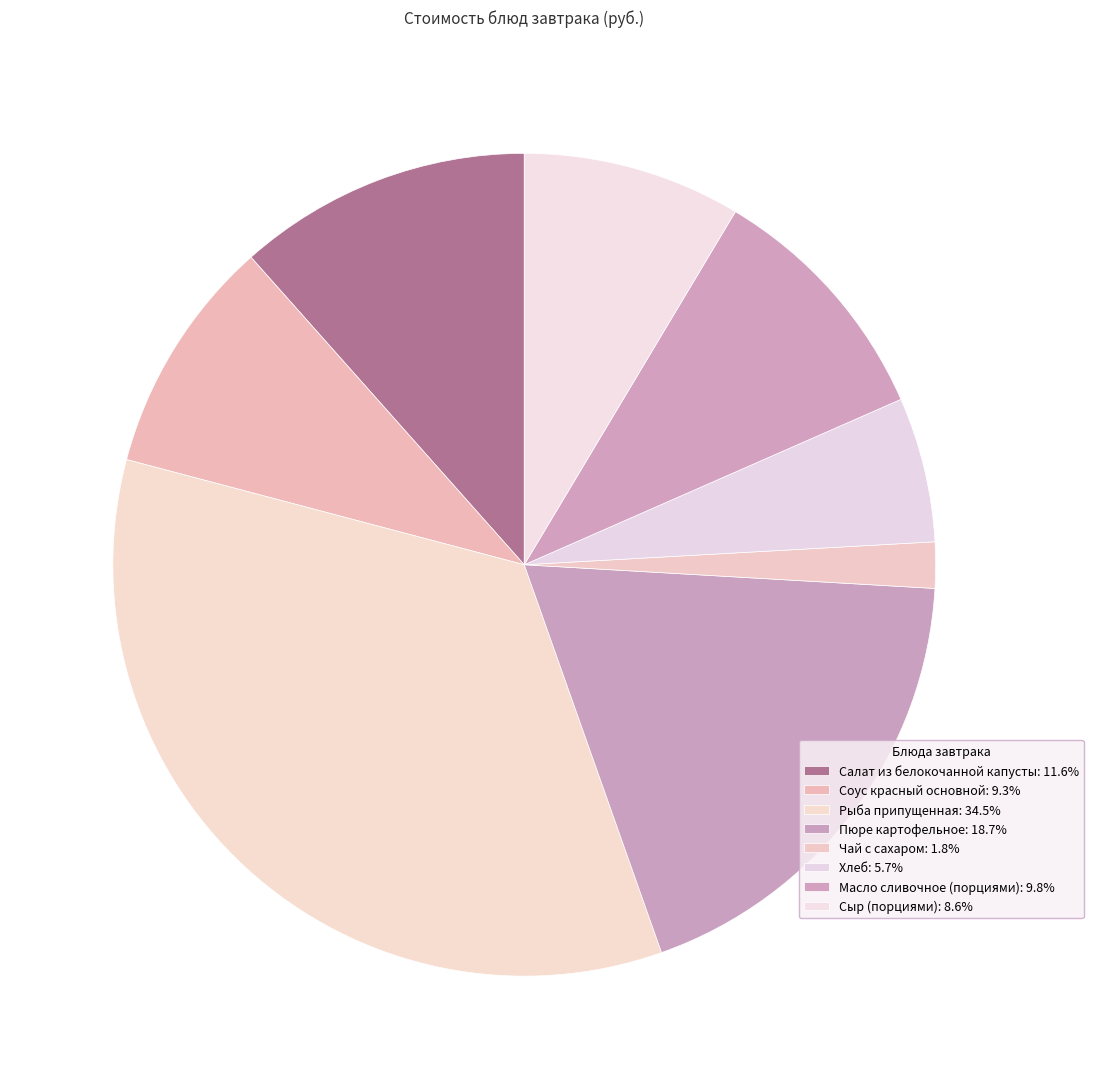

What is the largest slice in the pie chart?

Рыба припущенная